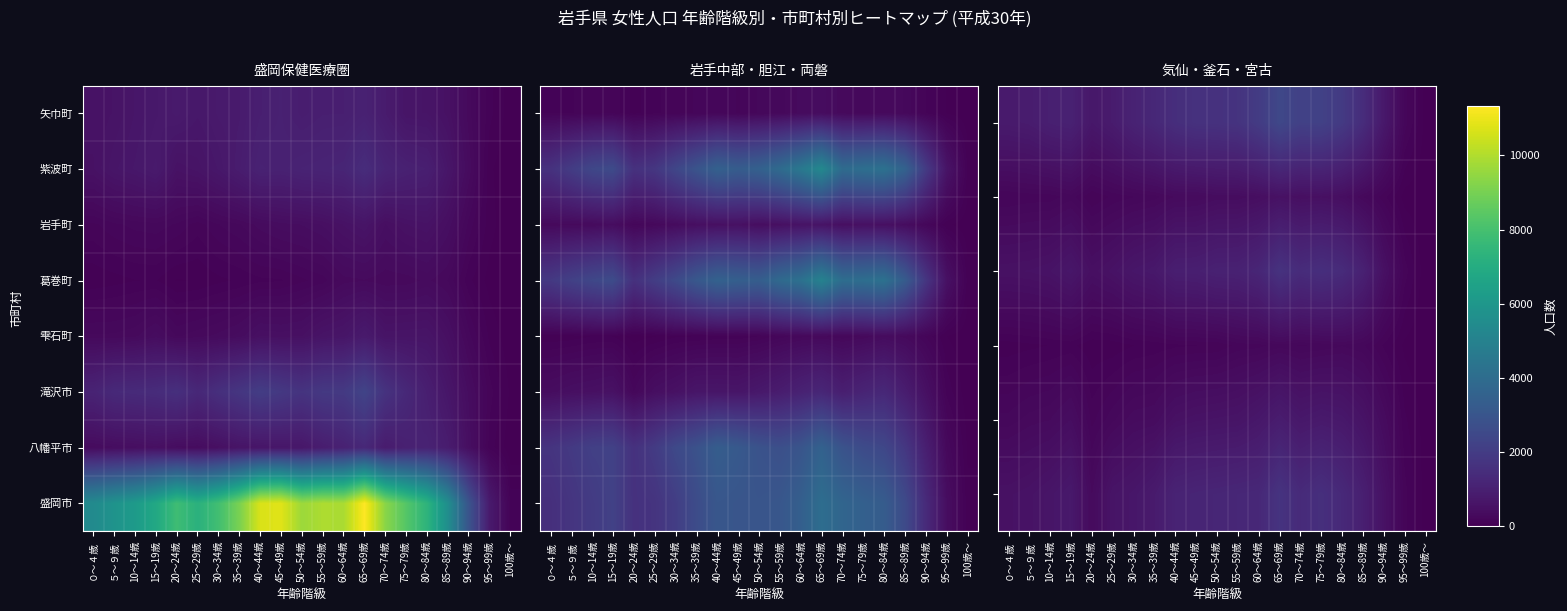

At how many categories does at least one series exceed 1405?

19